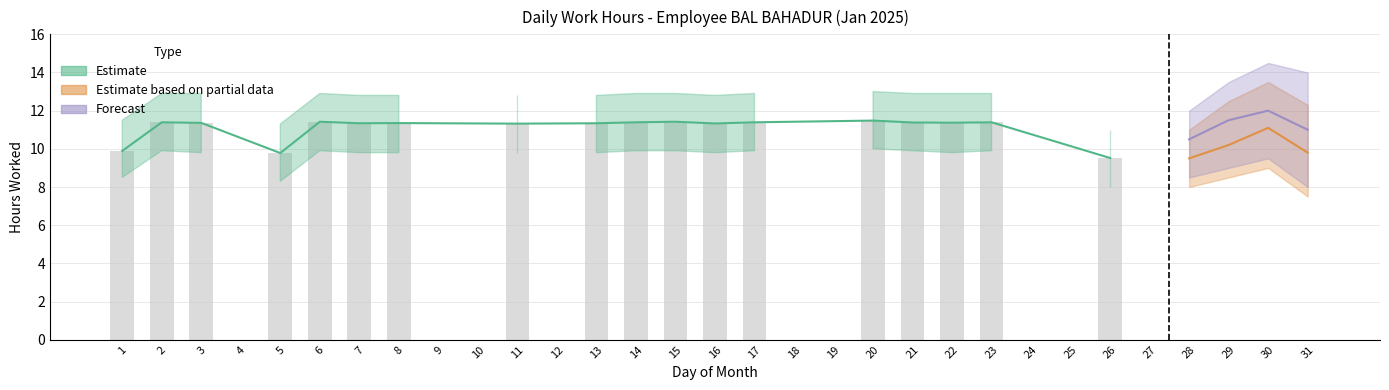

Is the value of Estimate at 21 greater than the value of Forecast at 22?

Yes